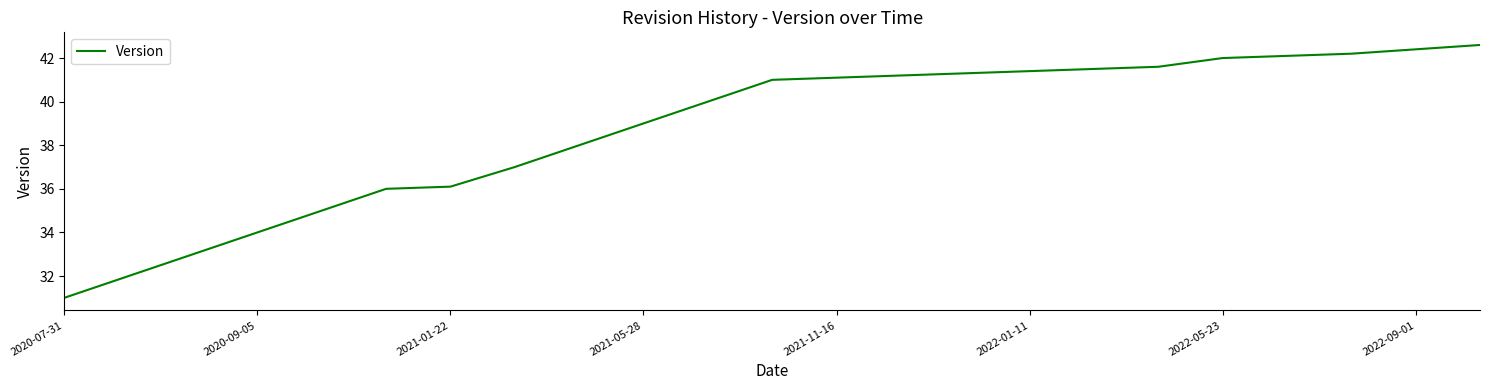

What is the difference between the second highest and second lowest values?

10.4